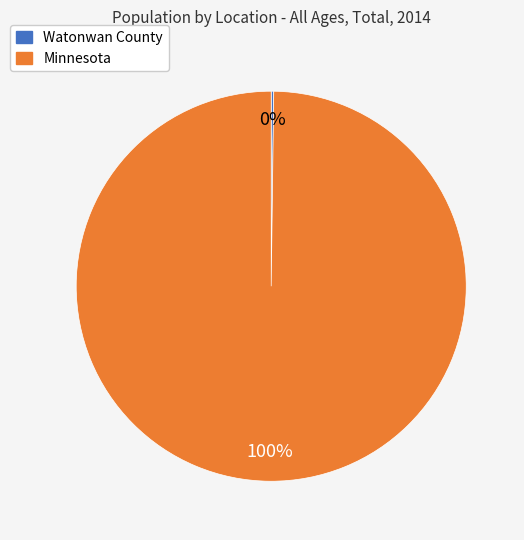

Is it true that Minnesota is 100% of the pie?

True